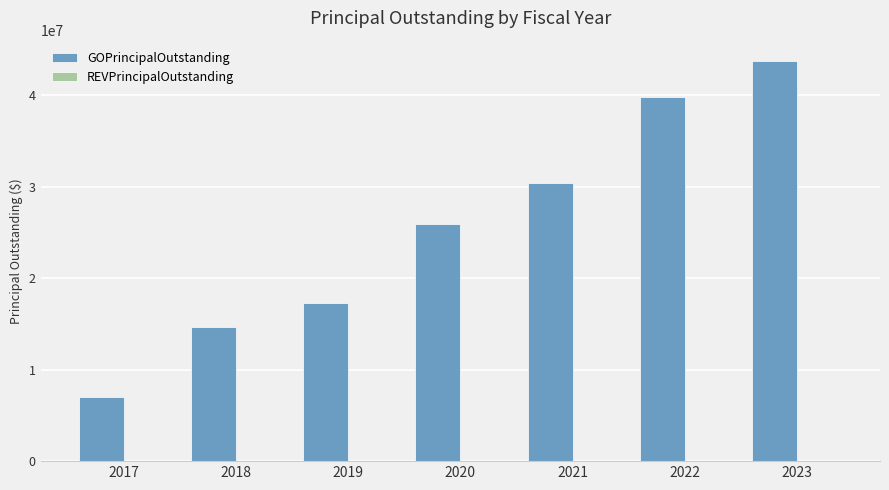

What is the difference between the maximum and minimum values?

36800000